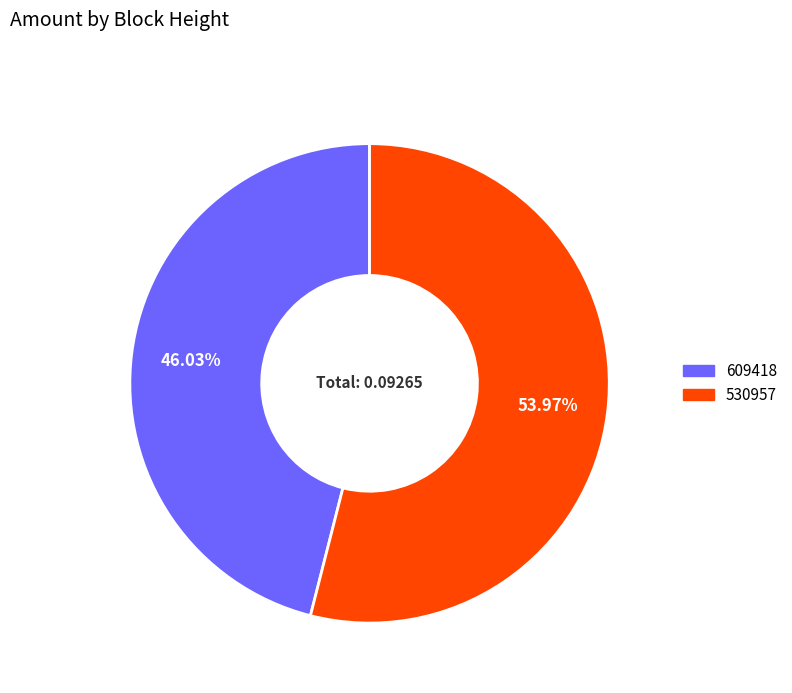

Rank the categories by value from highest to lowest.

530957, 609418